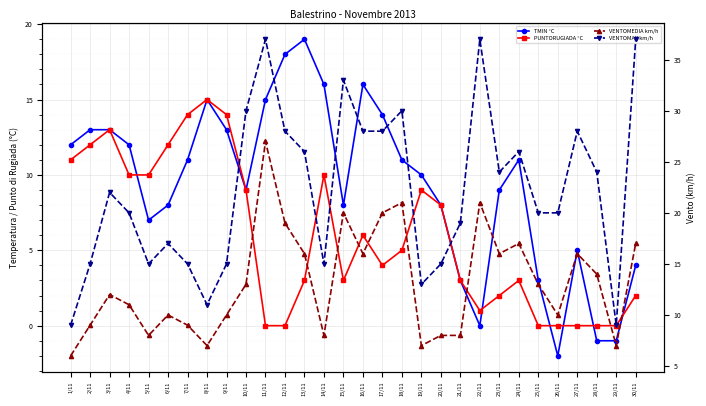

What is the difference between the maximum and second lowest values in the VENTOMEDIA km/h series?

20